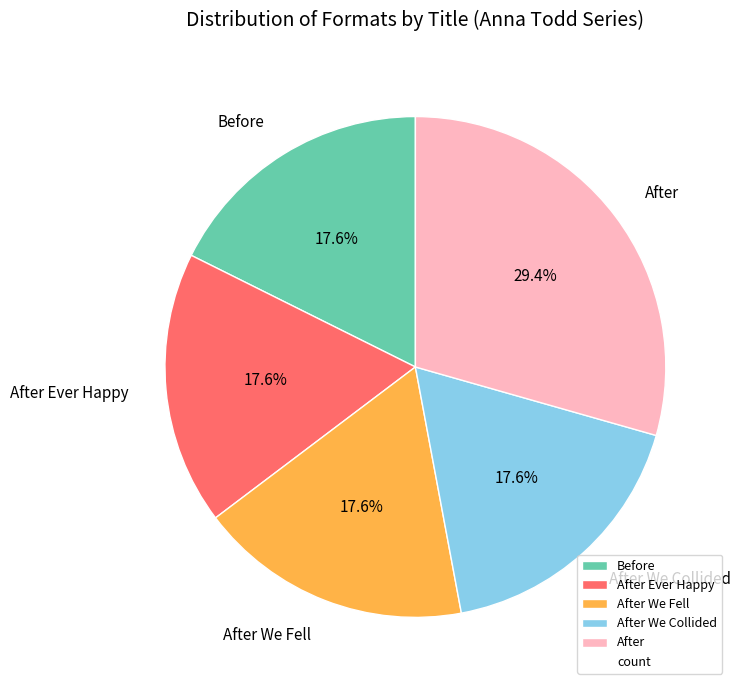

Is it true that After Ever Happy is 31% of the pie?

False